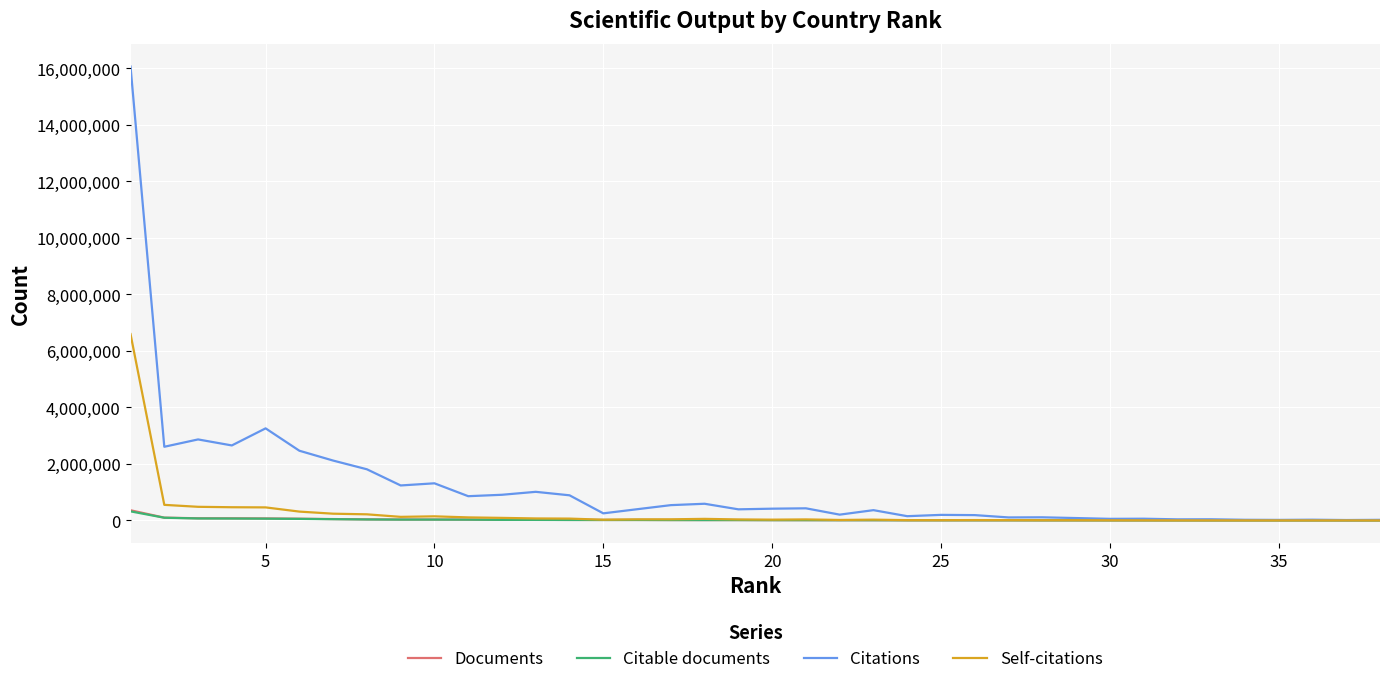

What is the maximum value for Documents?

359422